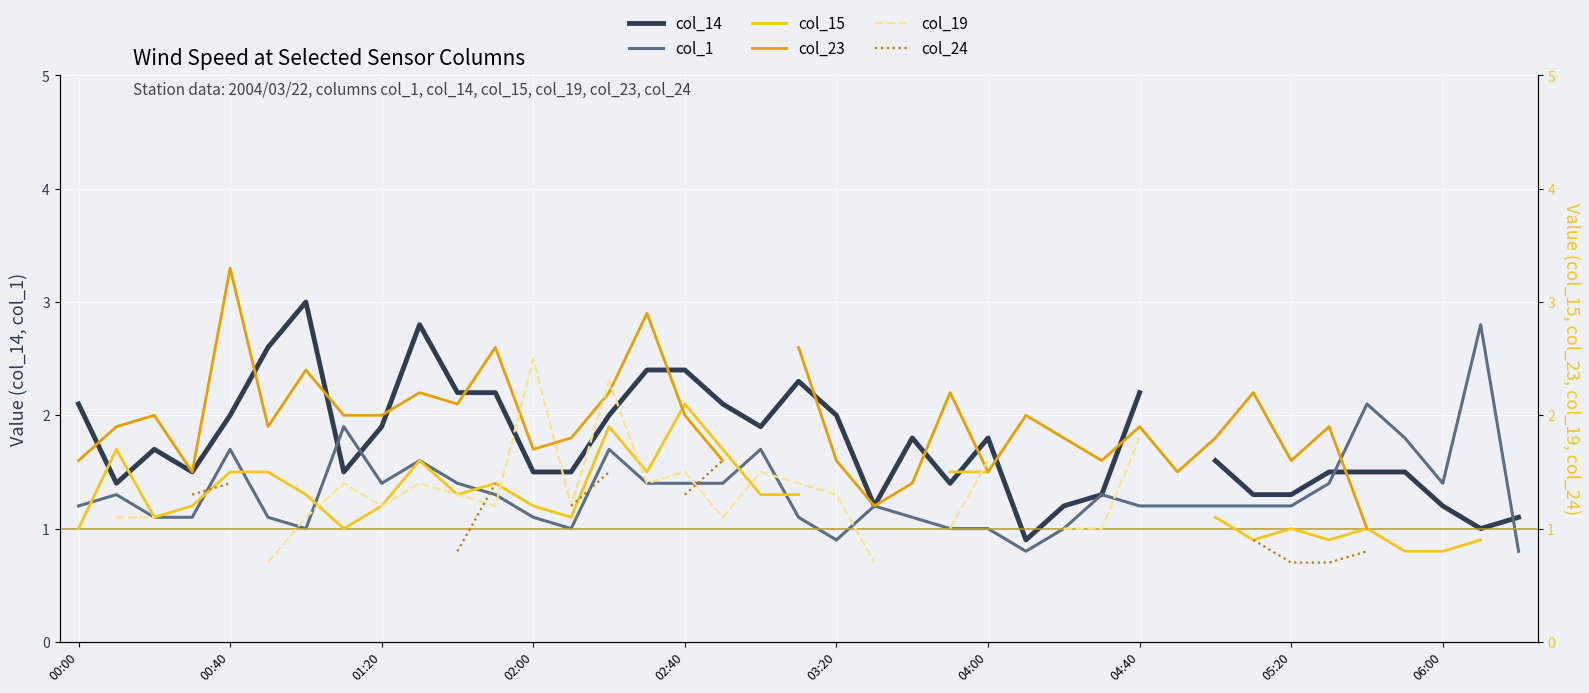

Is it true that col_1 equals 1.2 at 00:00?

True